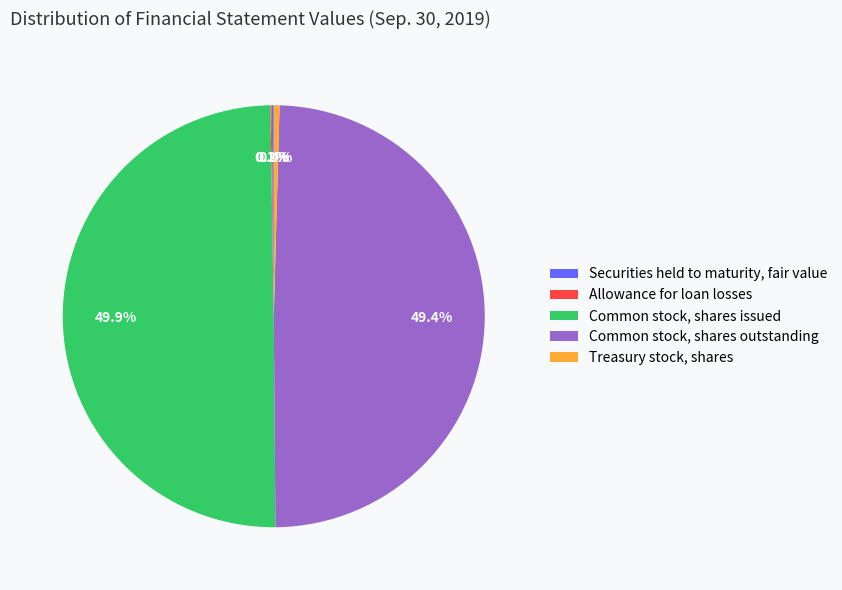

What percentage is NOT represented by Treasury stock, shares?

99.6%